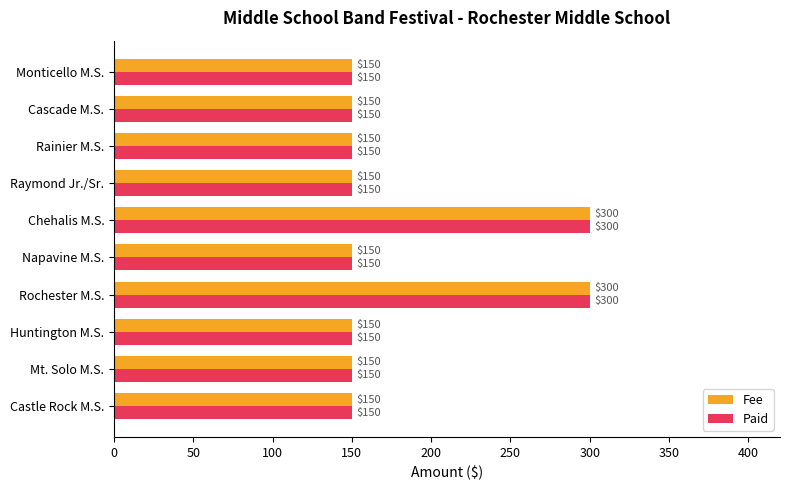

What is the difference between the maximum and minimum values in the Fee series?

150